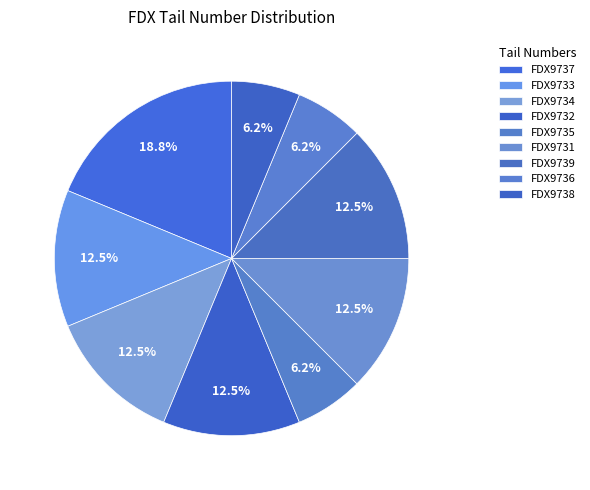

How many slices are in this pie chart?

9